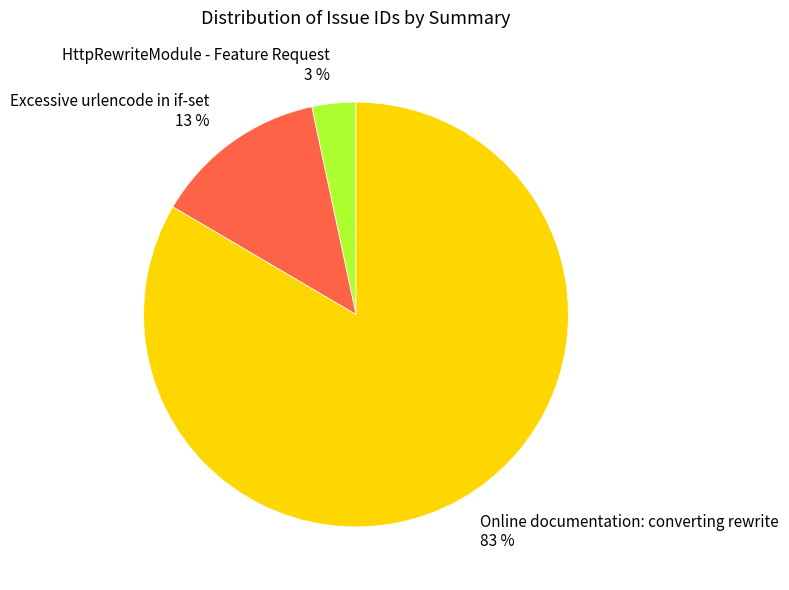

Between Excessive urlencode in if-set and Online documentation: converting rewrite, which is larger?

Online documentation: converting rewrite